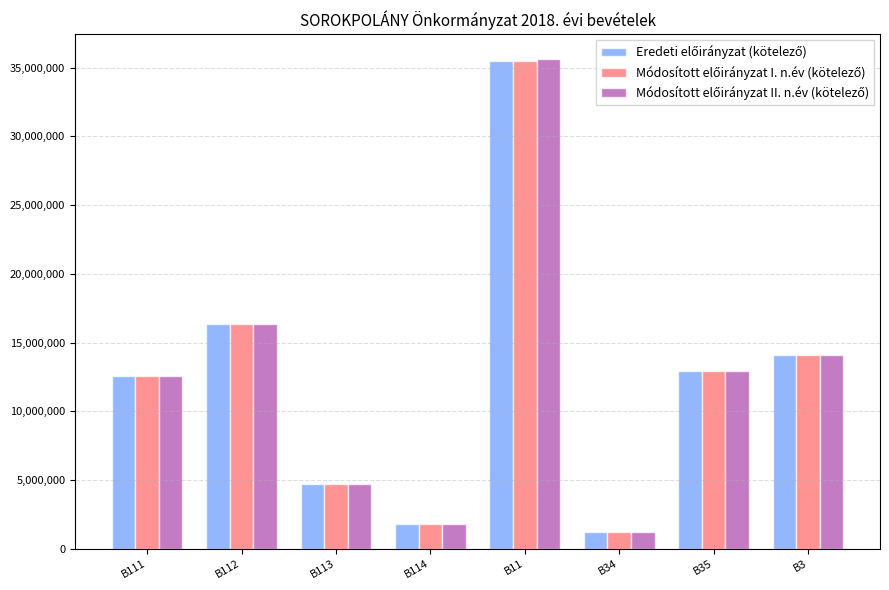

At which category is the sum across all series the highest?

B11